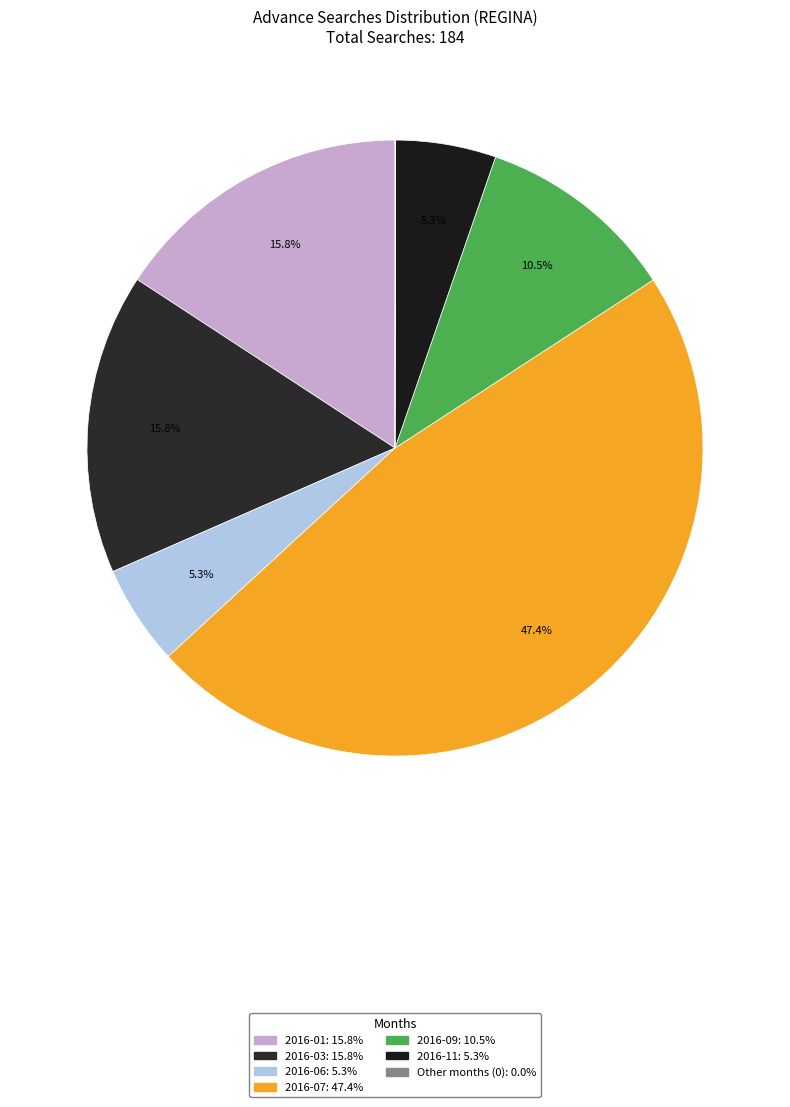

Which category has the biggest portion of the pie?

2016-07